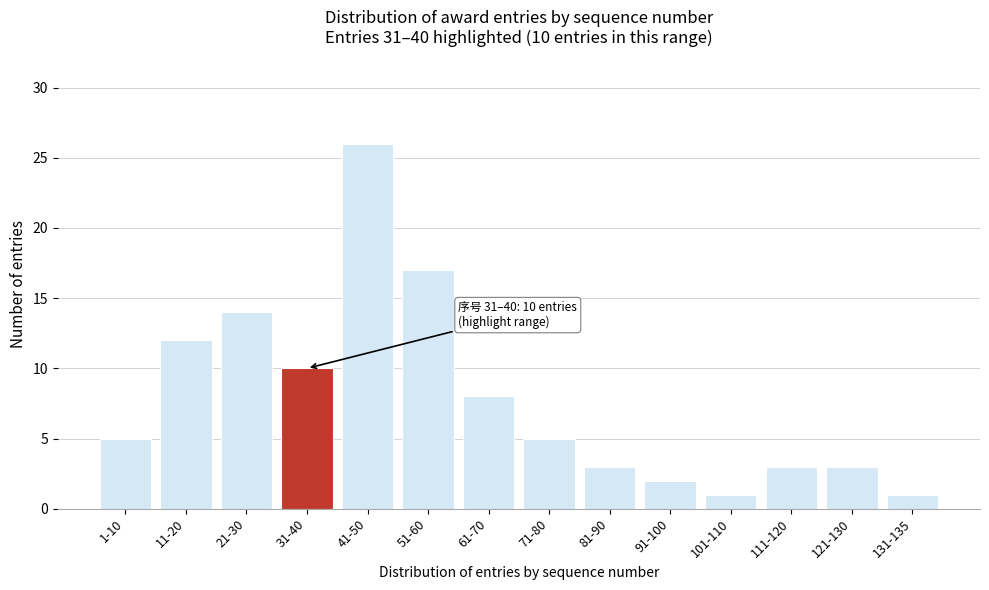

Reading left to right, transcribe all the data shown in this chart.

1-10=5	11-20=12	21-30=14	31-40=10	41-50=26	51-60=17	61-70=8	71-80=5	81-90=3	91-100=2	101-110=1	111-120=3	121-130=3	131-135=1